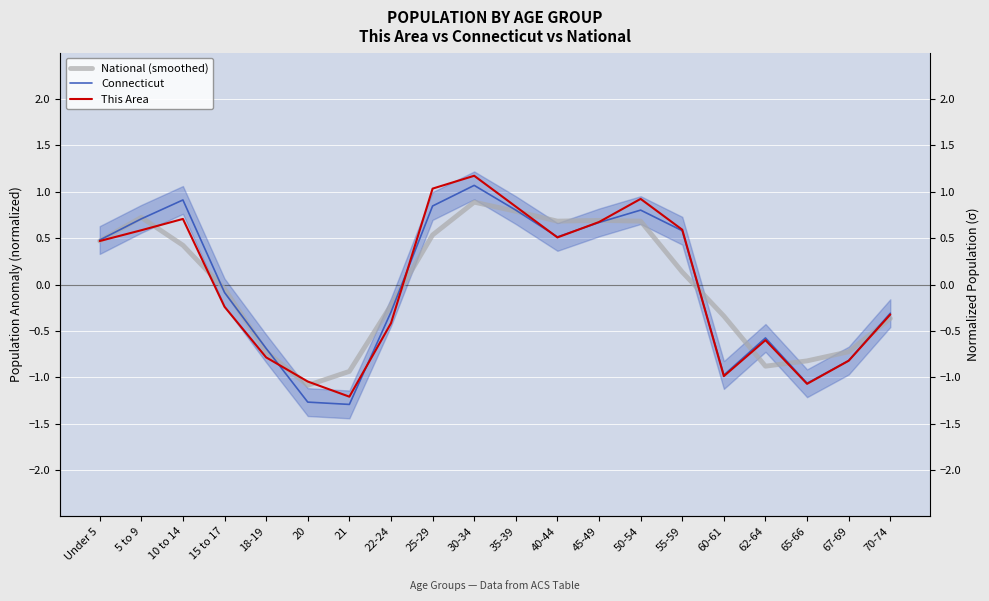

Between which two adjacent categories do National (smoothed) and Connecticut first intersect?

Under 5 and 5 to 9